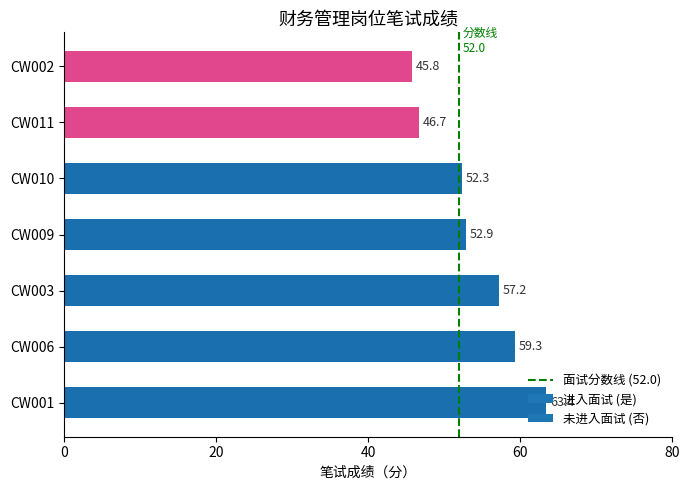

List the labels in order of value, largest first.

CW001, CW006, CW003, CW009, CW010, CW011, CW002